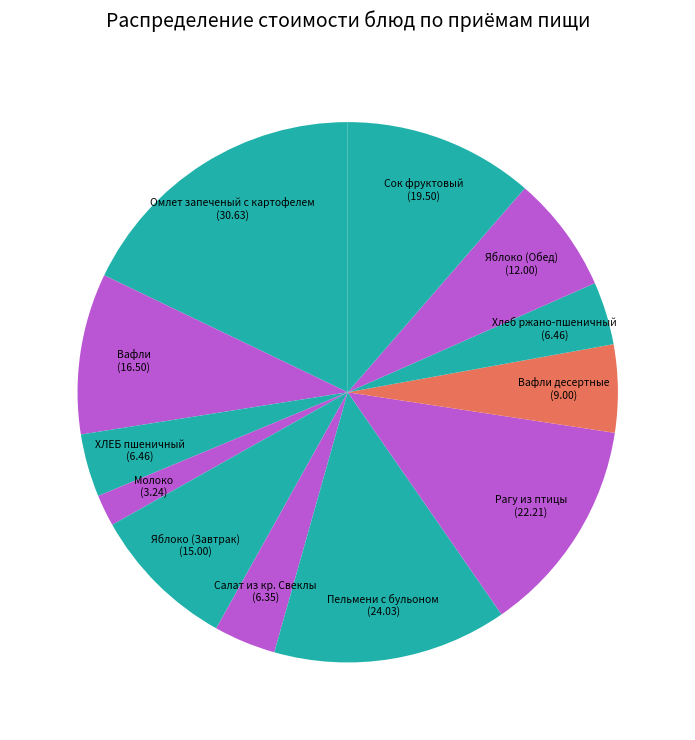

Rank the categories by value from lowest to highest.

Молоко, Салат из кр. Свеклы, ХЛЕБ пшеничный, Хлеб ржано-пшеничный, Вафли десертные, Яблоко (Обед), Яблоко (Завтрак), Вафли, Сок фруктовый, Рагу из птицы, Пельмени с бульоном, Омлет запеченый с картофелем